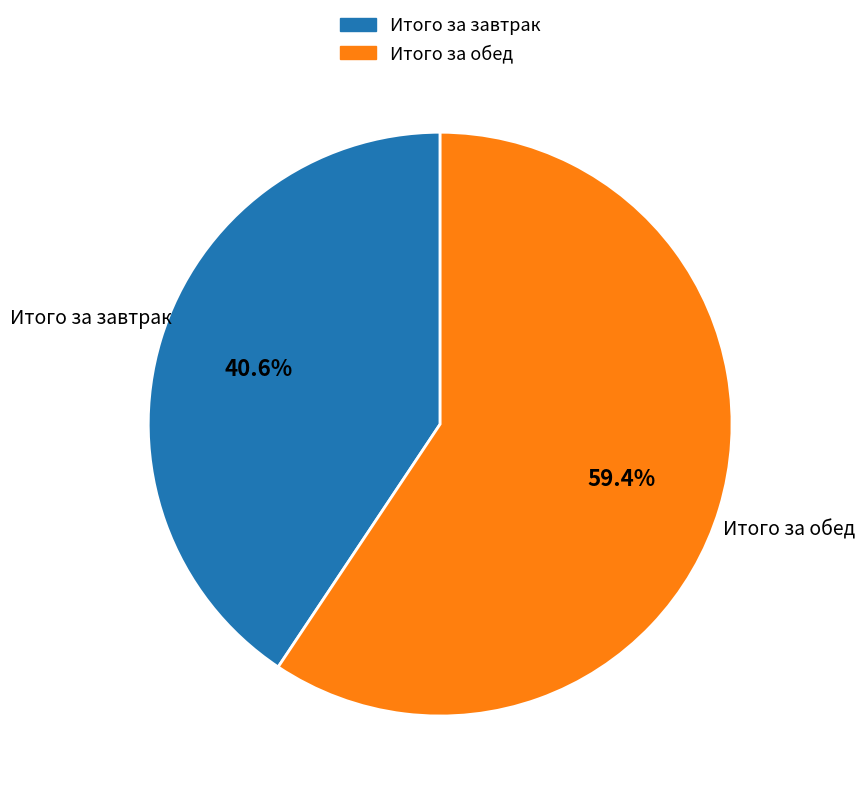

Which slice is the largest?

Итого за обед